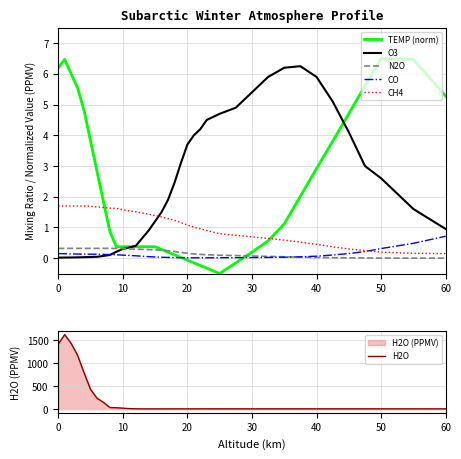

Reading left to right, transcribe all the data shown in this chart.

TEMP (norm): 6.2	6.5	6.0	5.5	4.8	3.8	2.8	1.8	0.9	0.4	0.4	0.4	0.4	0.4	0.4	0.4	0.3	0.2	0.1	0.0	-0.1	-0.2	-0.2	-0.3	-0.4	-0.5	-0.2	0.2	0.6	1.1	2.0	2.9	3.8	4.7	5.6	6.5	6.5	5.3
O3: 0.0	0.0	0.0	0.0	0.0	0.0	0.0	0.1	0.1	0.2	0.3	0.3	0.4	0.7	0.9	1.2	1.5	1.9	2.5	3.1	3.7	4.0	4.2	4.5	4.6	4.7	4.9	5.4	5.9	6.2	6.2	5.9	5.1	4.1	3.0	2.6	1.6	0.9
N2O: 0.3	0.3	0.3	0.3	0.3	0.3	0.3	0.3	0.3	0.3	0.3	0.3	0.3	0.3	0.3	0.3	0.3	0.2	0.2	0.2	0.2	0.1	0.1	0.1	0.1	0.1	0.1	0.1	0.1	0.0	0.0	0.0	0.0	0.0	0.0	0.0	0.0	0.0
CO: 0.1	0.1	0.1	0.1	0.1	0.1	0.1	0.1	0.1	0.1	0.1	0.1	0.1	0.1	0.1	0.0	0.0	0.0	0.0	0.0	0.0	0.0	0.0	0.0	0.0	0.0	0.0	0.0	0.0	0.0	0.0	0.1	0.1	0.2	0.2	0.3	0.5	0.7
CH4: 1.7	1.7	1.7	1.7	1.7	1.7	1.7	1.6	1.6	1.6	1.6	1.5	1.5	1.5	1.4	1.4	1.3	1.3	1.2	1.2	1.1	1.0	1.0	0.9	0.8	0.8	0.7	0.7	0.6	0.6	0.5	0.5	0.4	0.3	0.2	0.2	0.2	0.1
H2O: 1410.0	1620.0	1430.0	1170.0	790.0	431.0	237.0	147.0	33.8	29.8	20.0	10.0	6.0	4.5	4.5	4.5	4.6	4.7	4.7	4.8	4.8	4.8	4.9	5.0	5.0	5.0	5.0	5.0	5.0	5.0	5.0	5.0	5.0	5.0	5.0	5.0	4.8	4.5